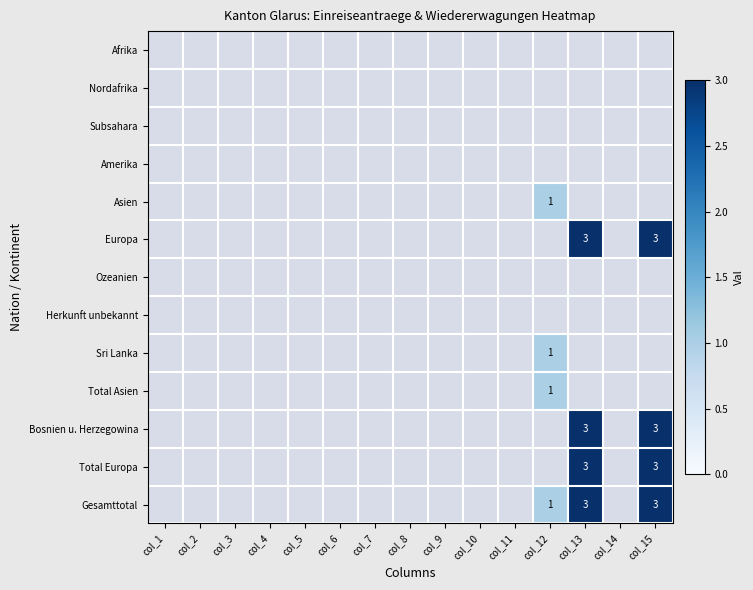

At which category is the sum across all series the highest?

col_13